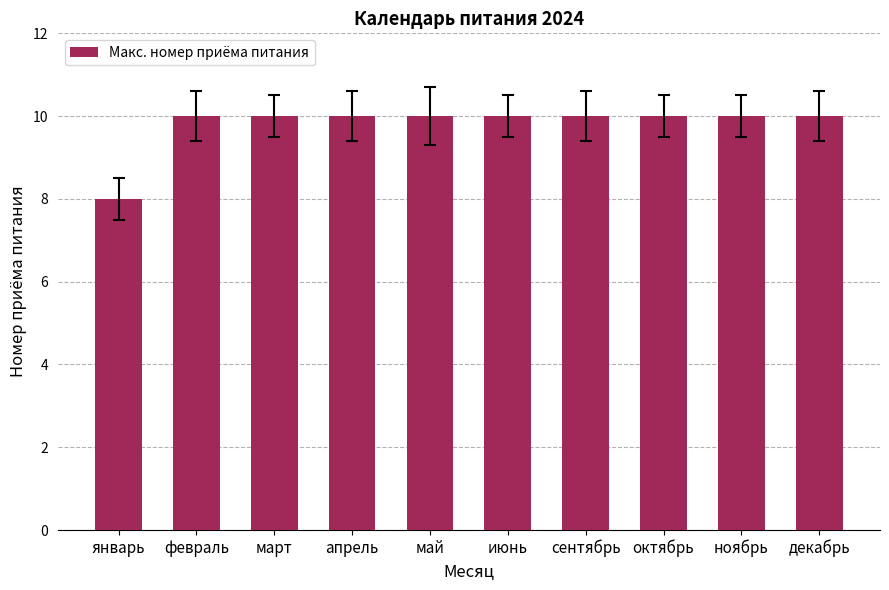

The chart shows a value of 6 at март. True or false?

False